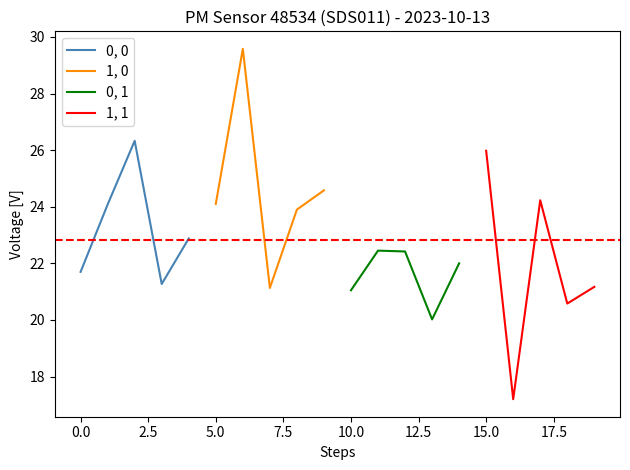

What is the maximum value for 0, 0?

26.3